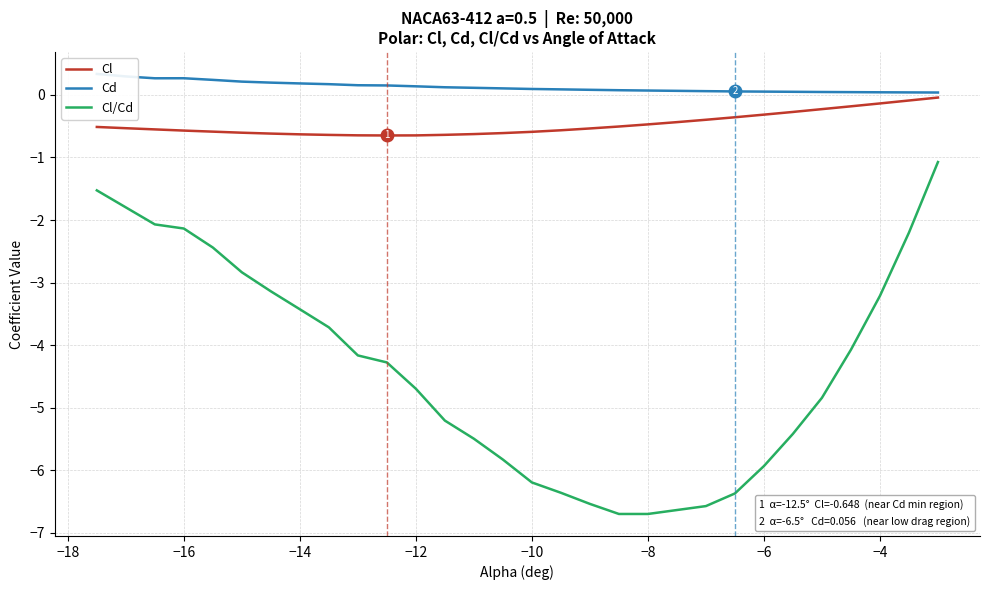

What is the maximum value shown in the chart?

0.3